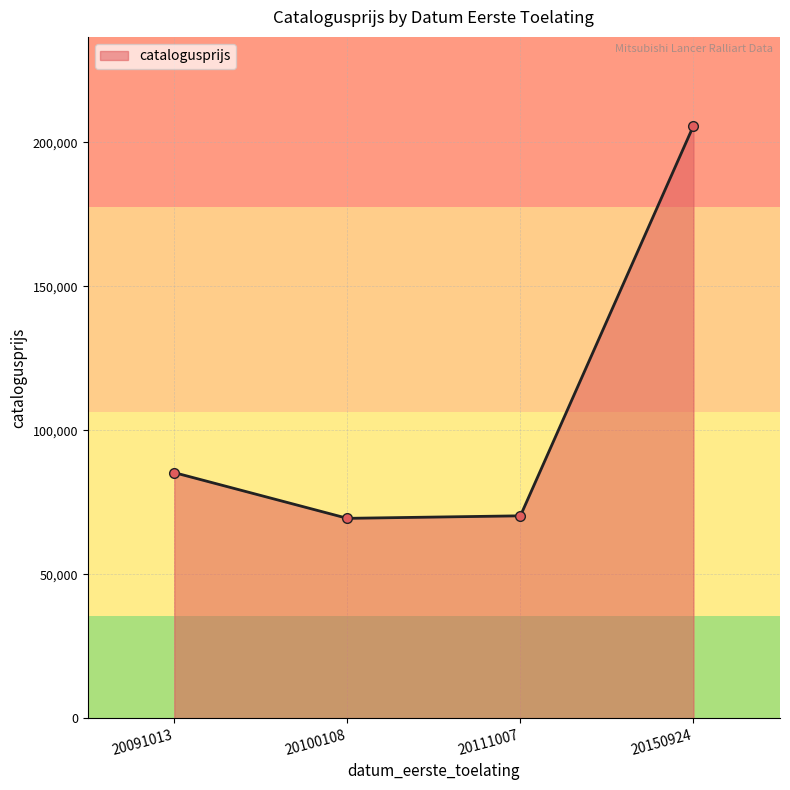

What is the value of the 3rd point from the left?

70260